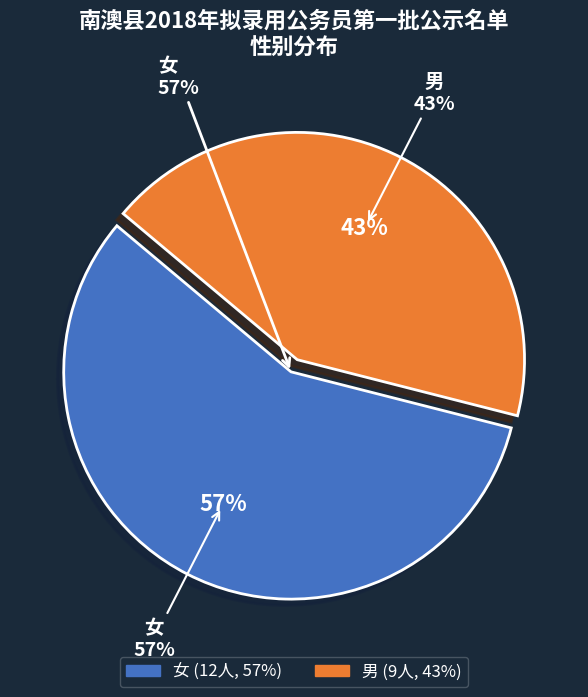

How much of the chart is everything except 男?

57.1%